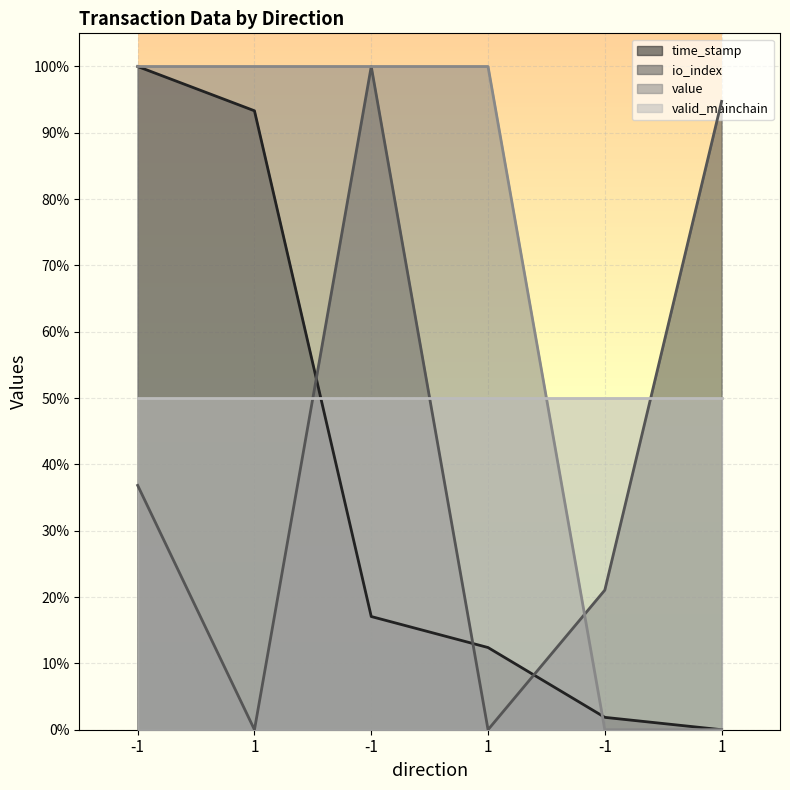

True or false: value and time_stamp intersect in this chart.

True